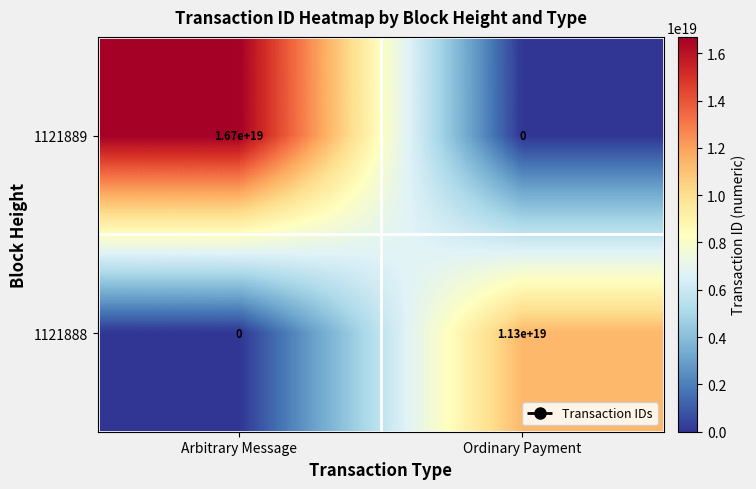

Which category has the highest value in the 1121888 series?

Ordinary Payment